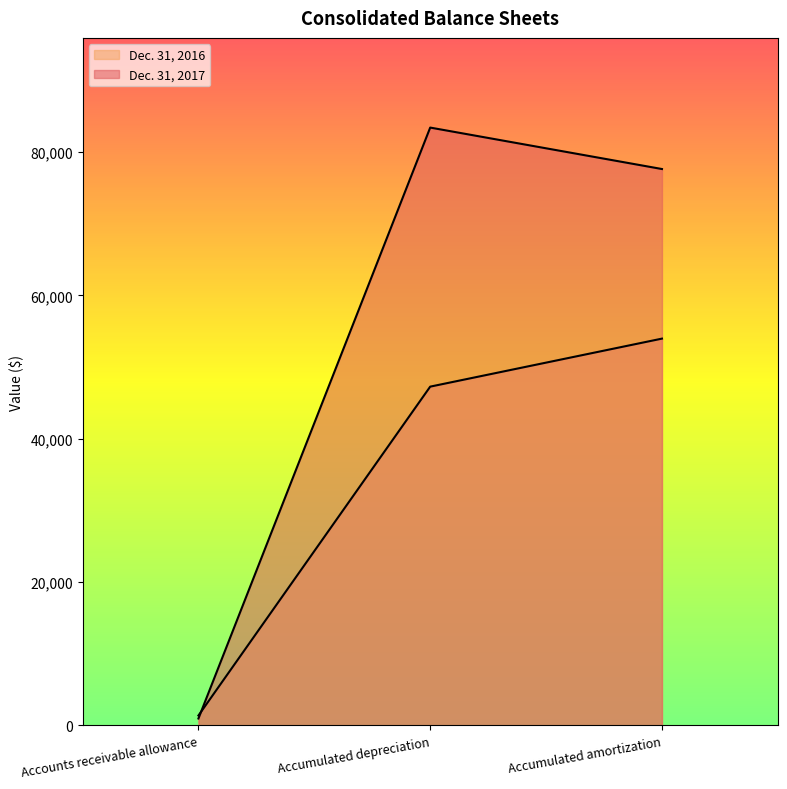

Is the value of Dec. 31, 2017 at Accumulated depreciation greater than the value of Dec. 31, 2016 at Accumulated amortization?

Yes